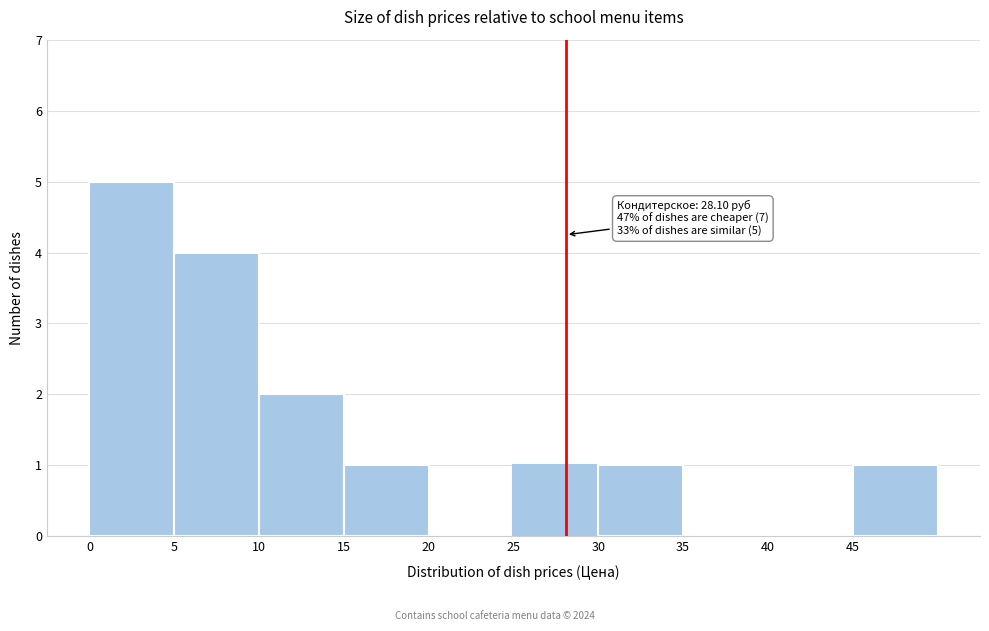

Over which range of the x-axis is the bar tallest?

0 to 5